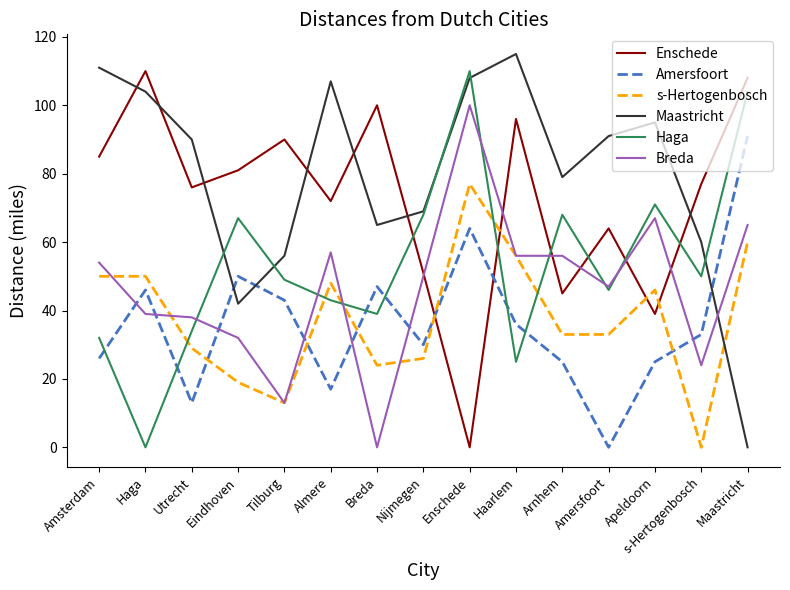

The s-Hertogenbosch series shows 56 at Haarlem. True or false?

True